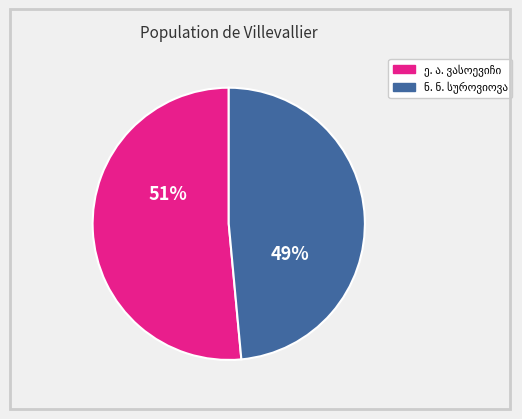

Is there a majority slice in this chart?

Yes